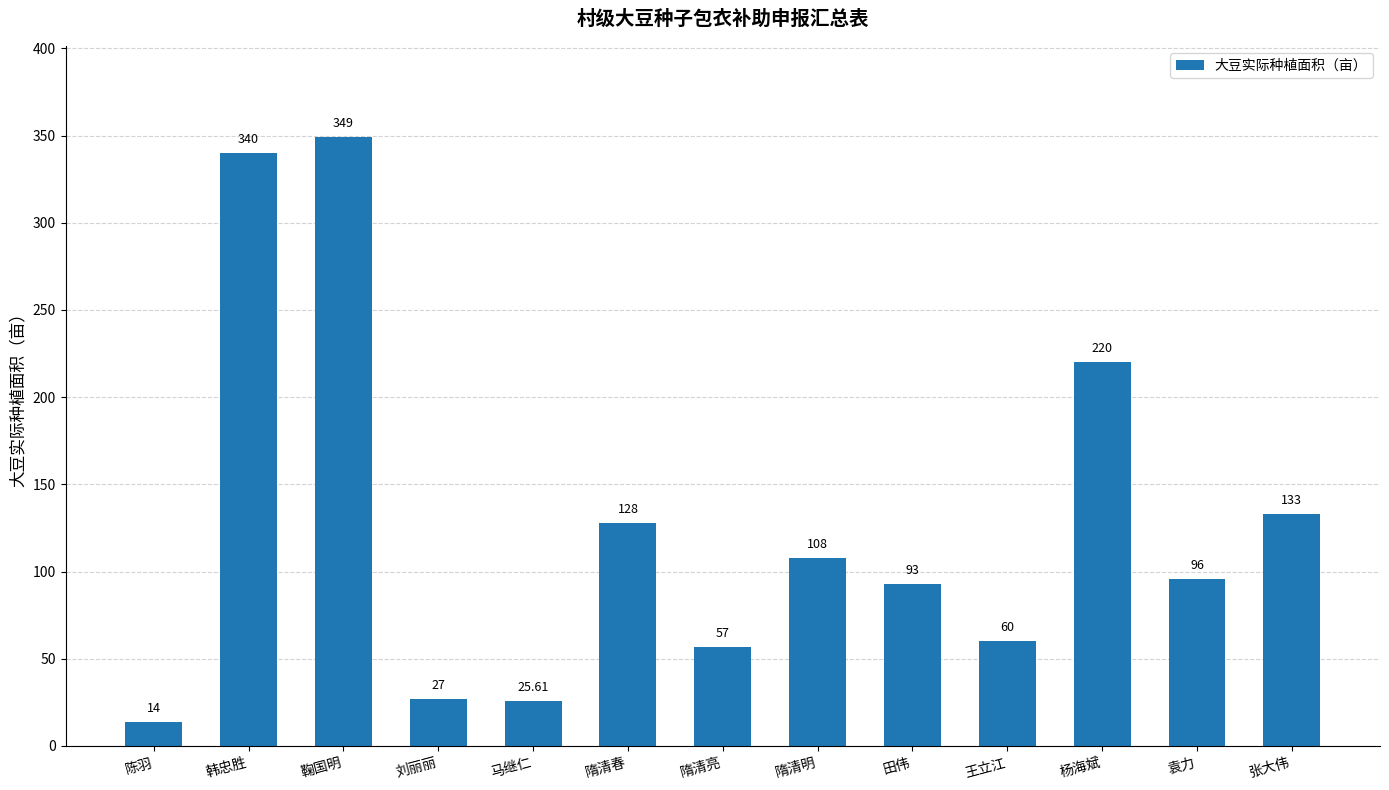

List the labels in order of value, smallest first.

陈羽, 马继仁, 刘丽丽, 隋清亮, 王立江, 田伟, 袁力, 隋清明, 隋清春, 张大伟, 杨海斌, 韩忠胜, 鞠国明